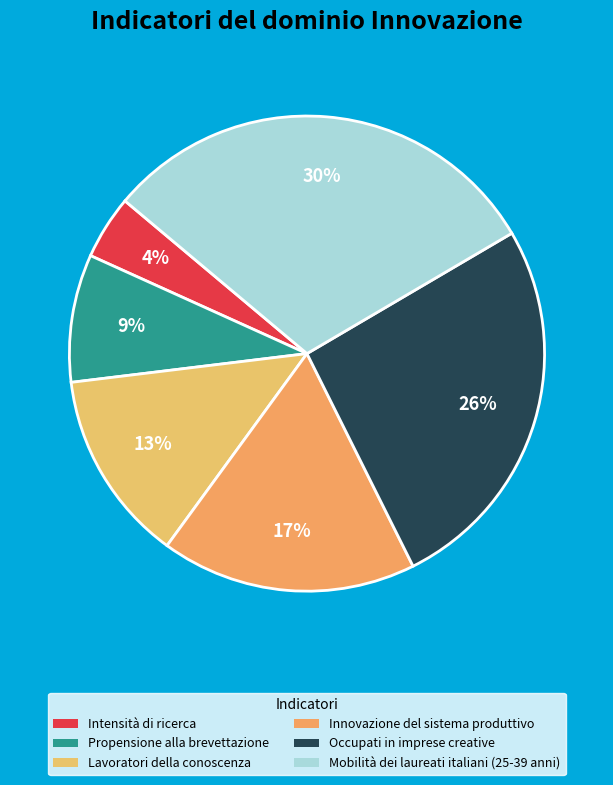

To the nearest percent, what is the average slice percentage?

17%